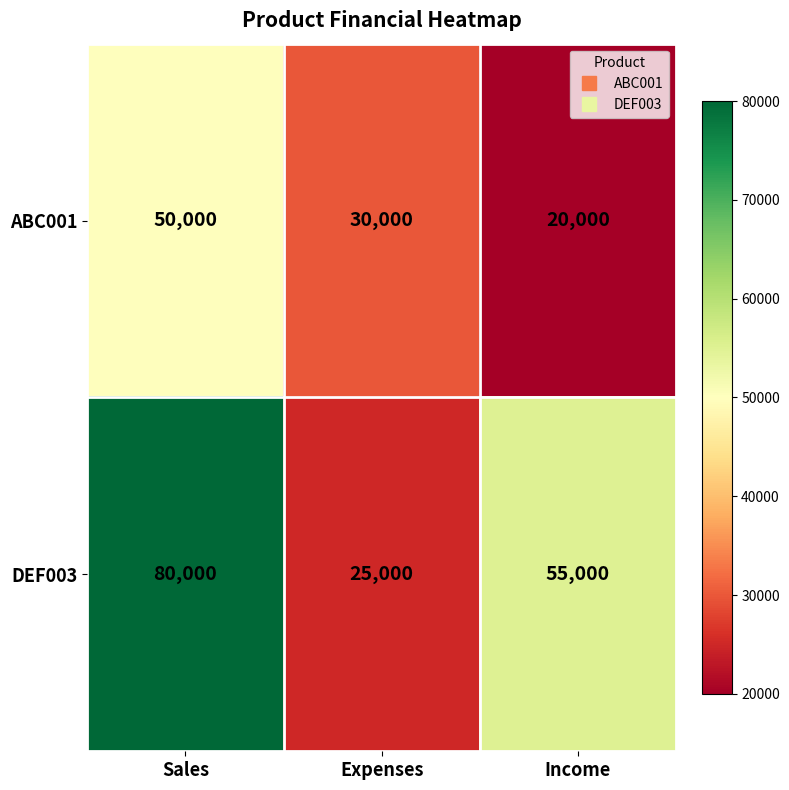

At how many categories does at least one series exceed 20477?

3